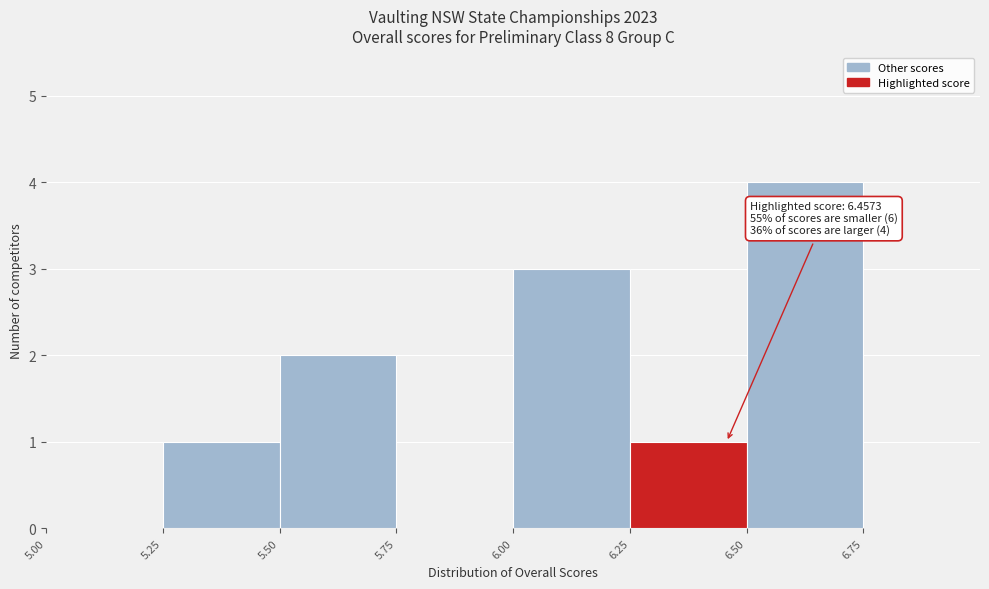

Which range on the x-axis has the tallest bar?

6.50 to 6.75